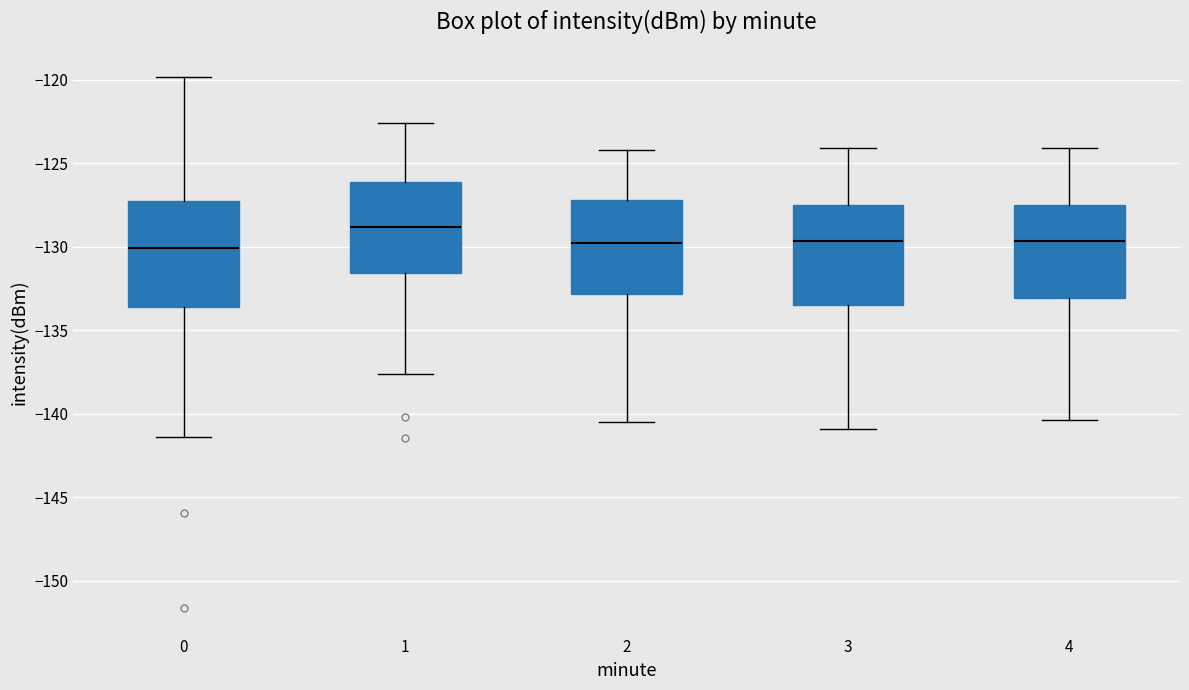

Reading left to right, read every box against the y-axis: the position of its median line, the range the box covers, and the ends of its whiskers. The values are not printed on the chart, so give them approximately, as read against the axis.

0: median -130.0, box -133.5 to -127.5, whiskers -141.5 to -120.0
1: median -129.0, box -131.5 to -126.0, whiskers -137.5 to -122.5
2: median -130.0, box -133.0 to -127.0, whiskers -140.5 to -124.0
3: median -129.5, box -133.5 to -127.5, whiskers -141.0 to -124.0
4: median -129.5, box -133.0 to -127.5, whiskers -140.5 to -124.0